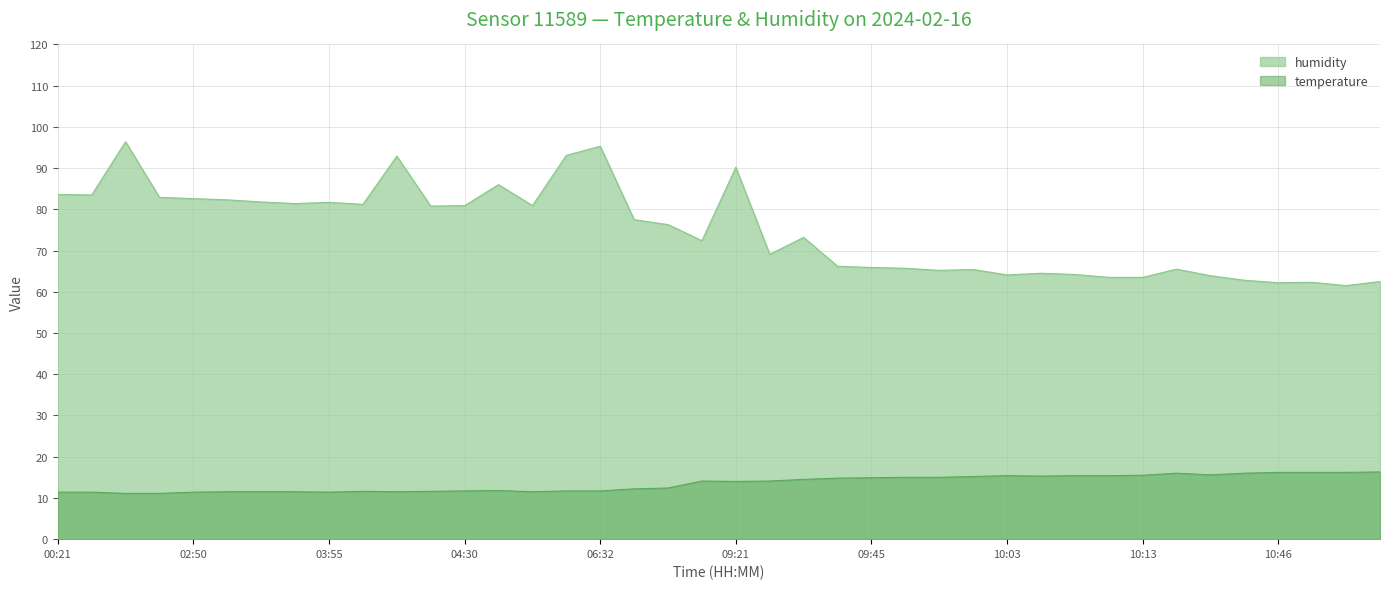

At how many categories does at least one series exceed 67?

23